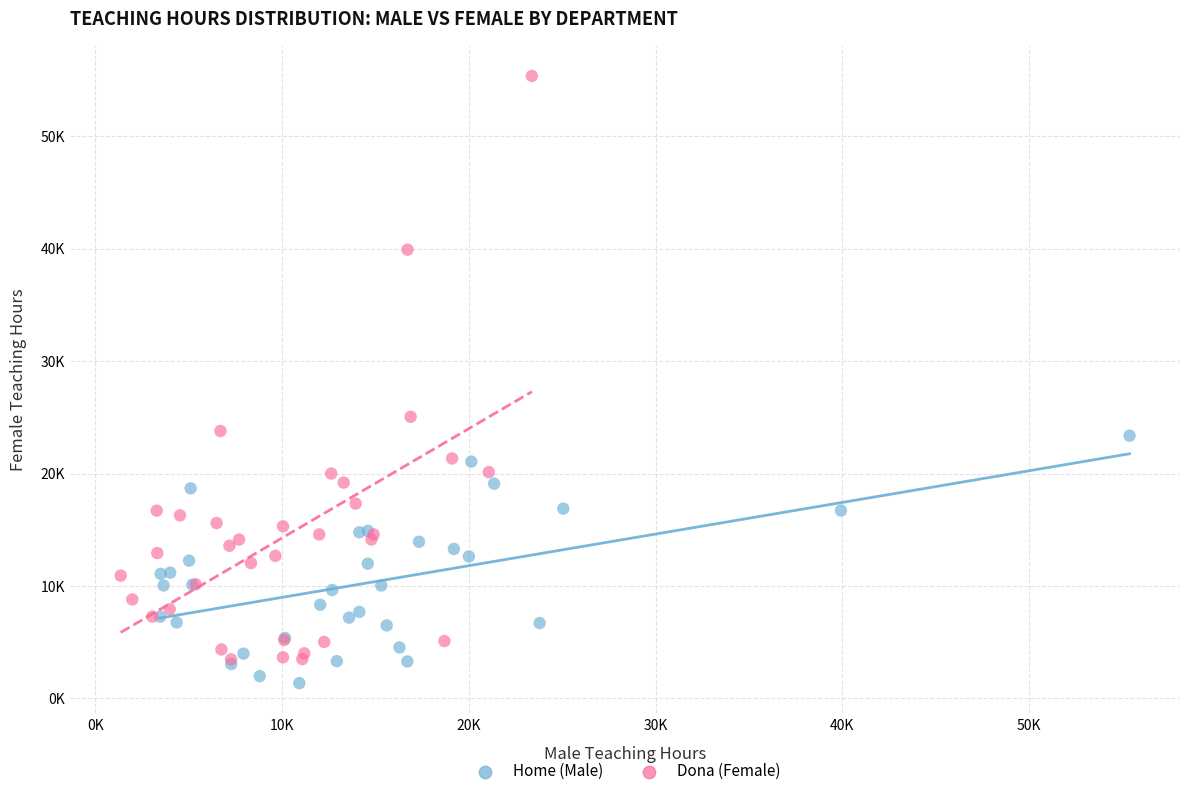

What are all the series names shown in the legend?

Home (Male), Dona (Female)